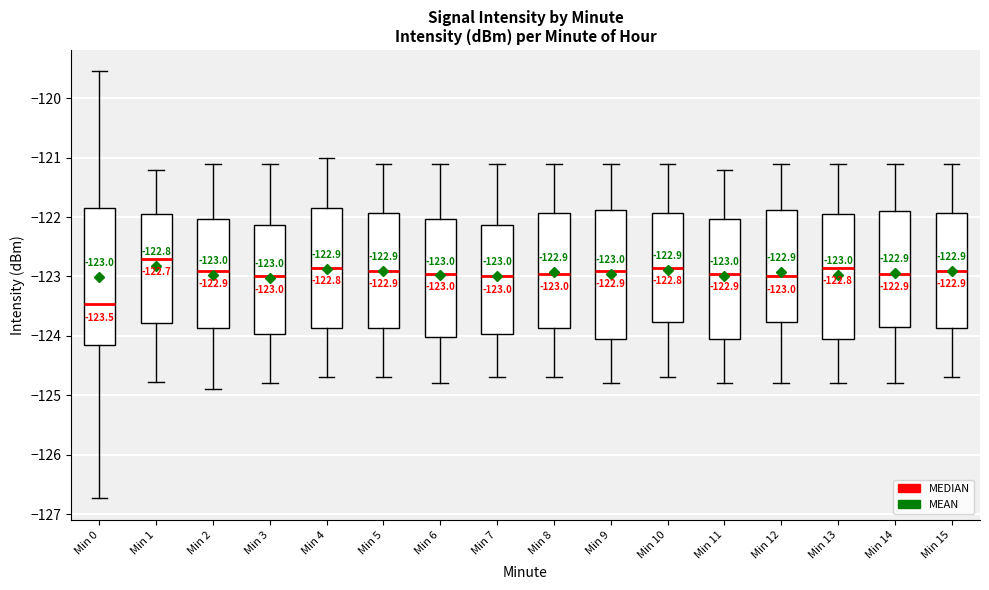

Which box is the tallest, from its lower edge to its upper edge?

Min 0